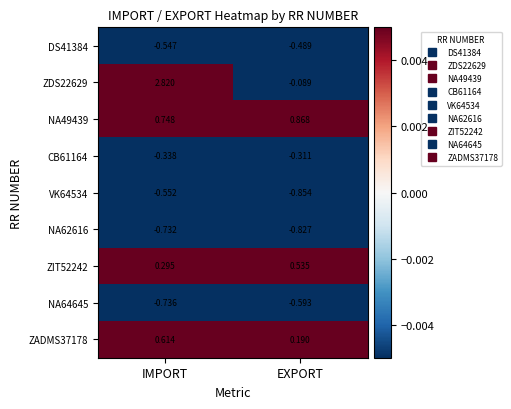

At which category does the chart reach its minimum across all series?

EXPORT